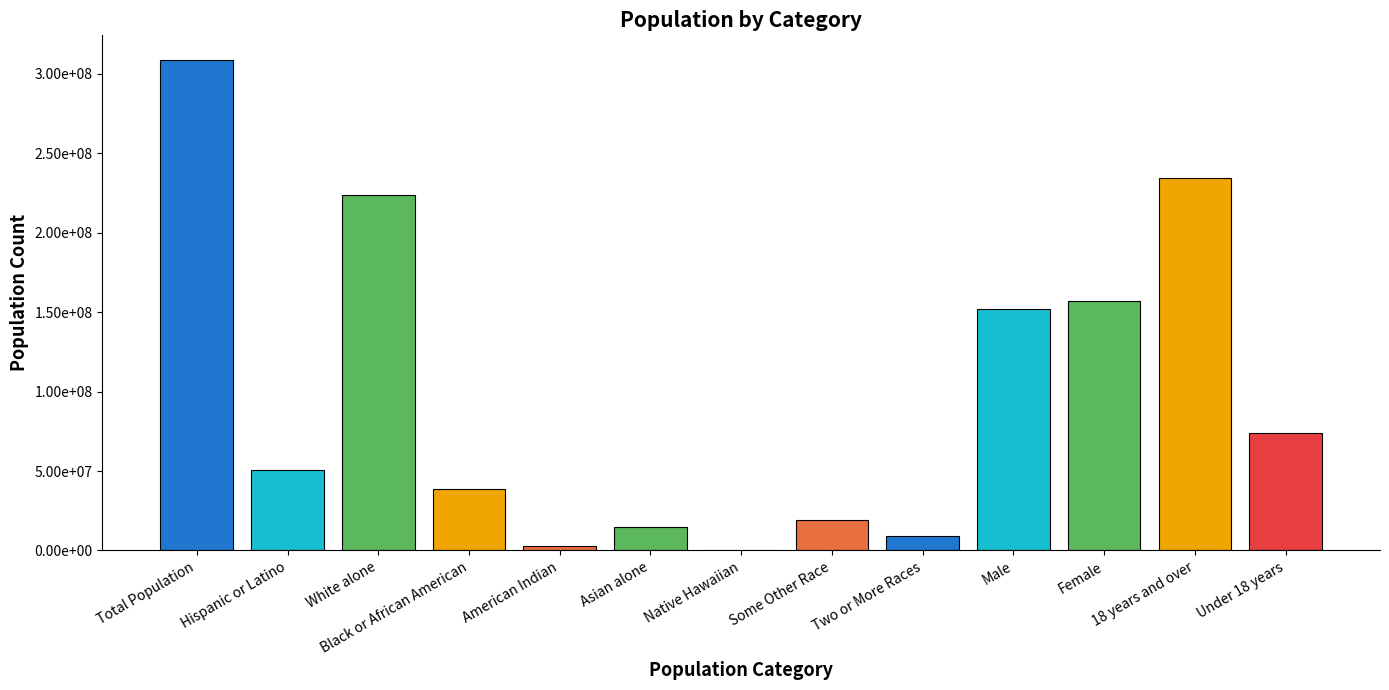

The value at American Indian is 1532814. True or false?

False